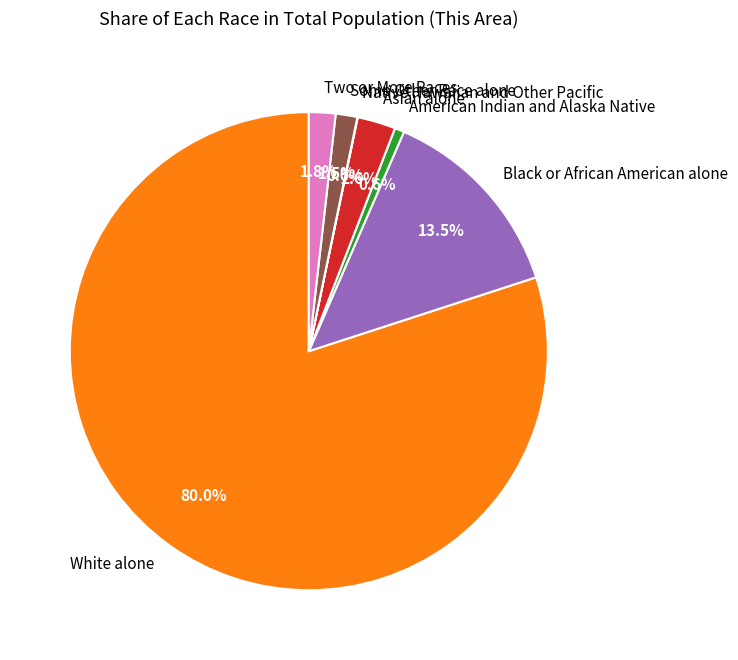

What percentage is NOT represented by Two or More Races?

98.2%